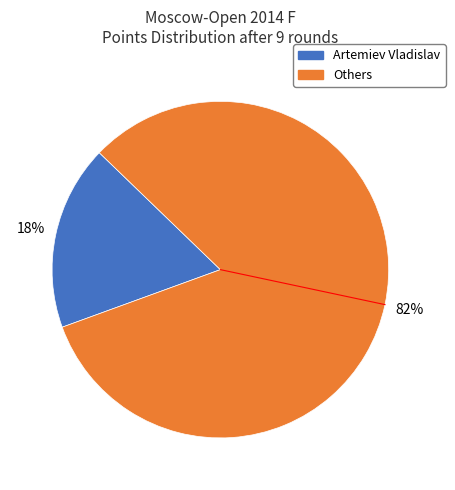

Is there any slice that represents more than half of the pie?

Yes